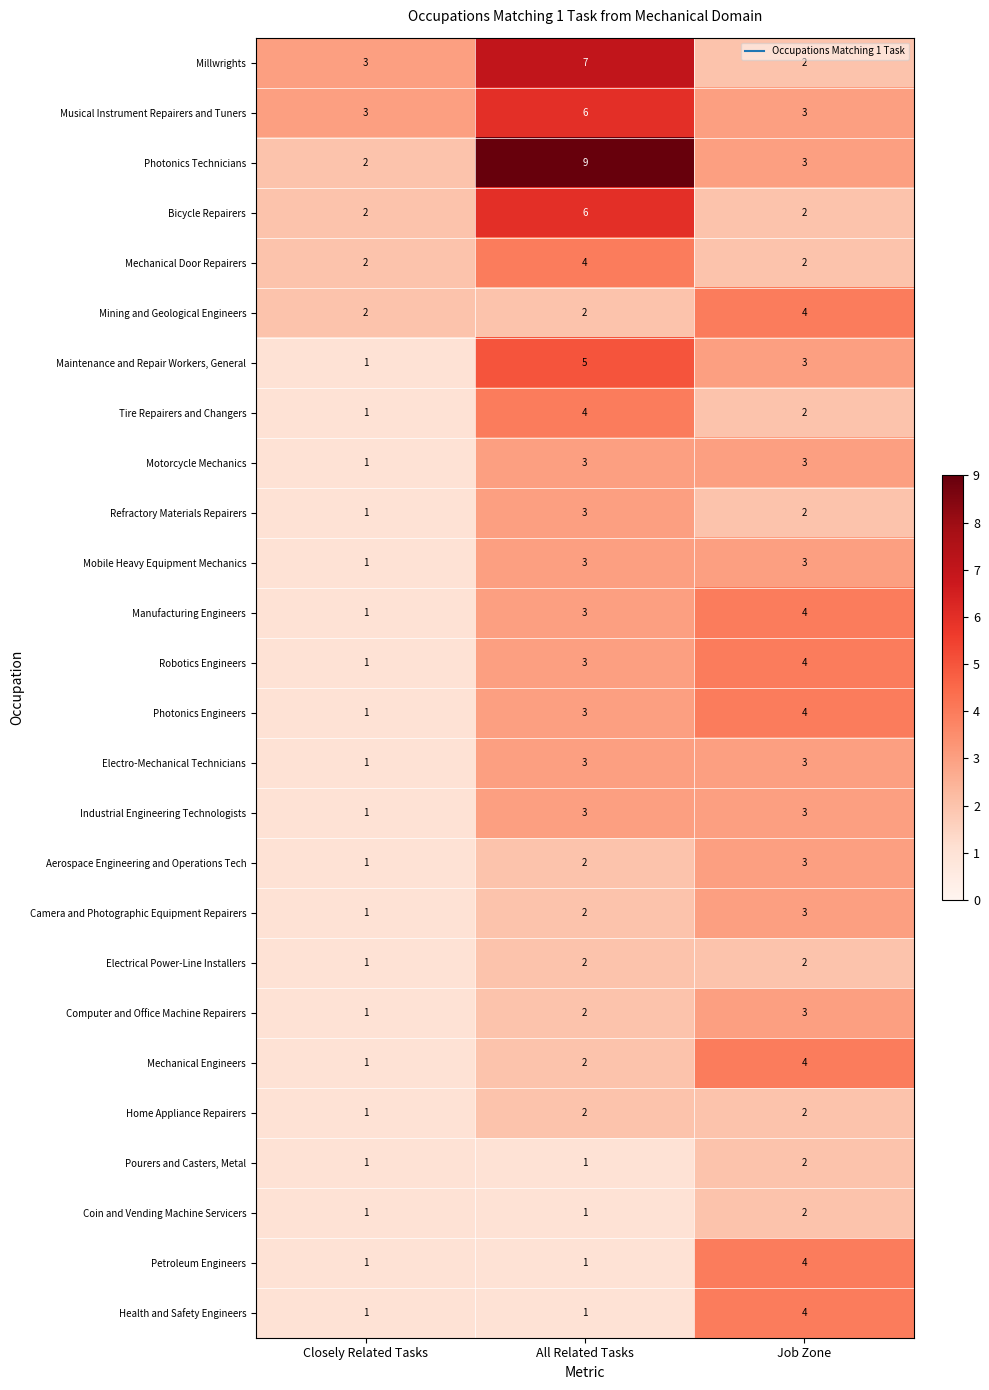

What is the difference between the maximum and minimum values in the Health and Safety Engineers series?

3